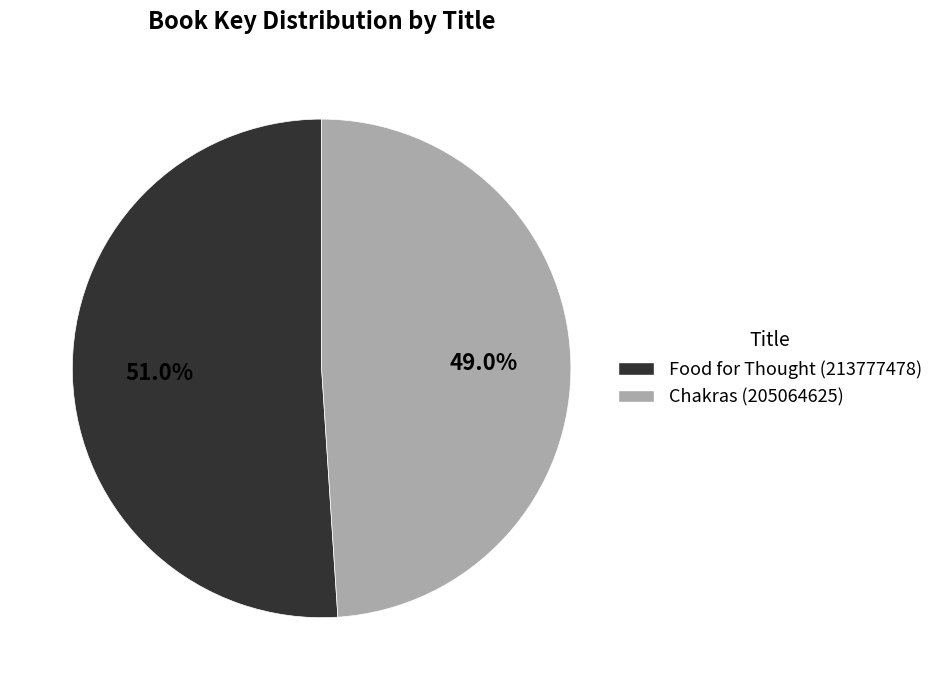

Approximately how many times larger is the value at Food for Thought compared to Chakras?

1.0